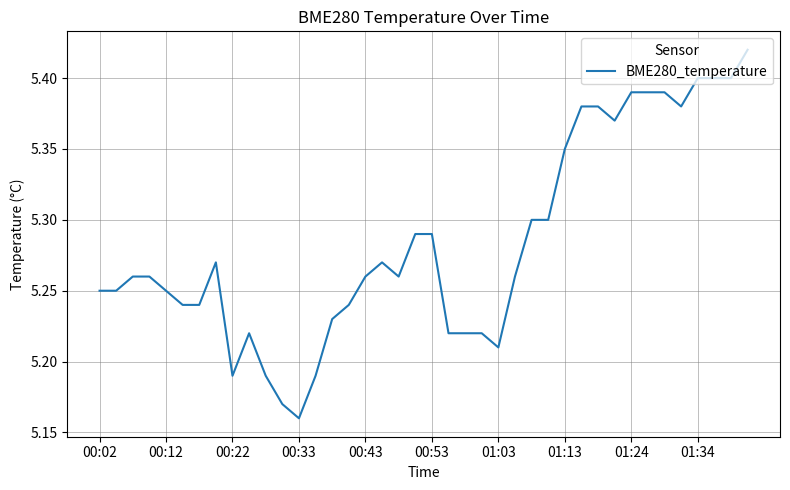

Is this an area chart (filled region under the line)?

No